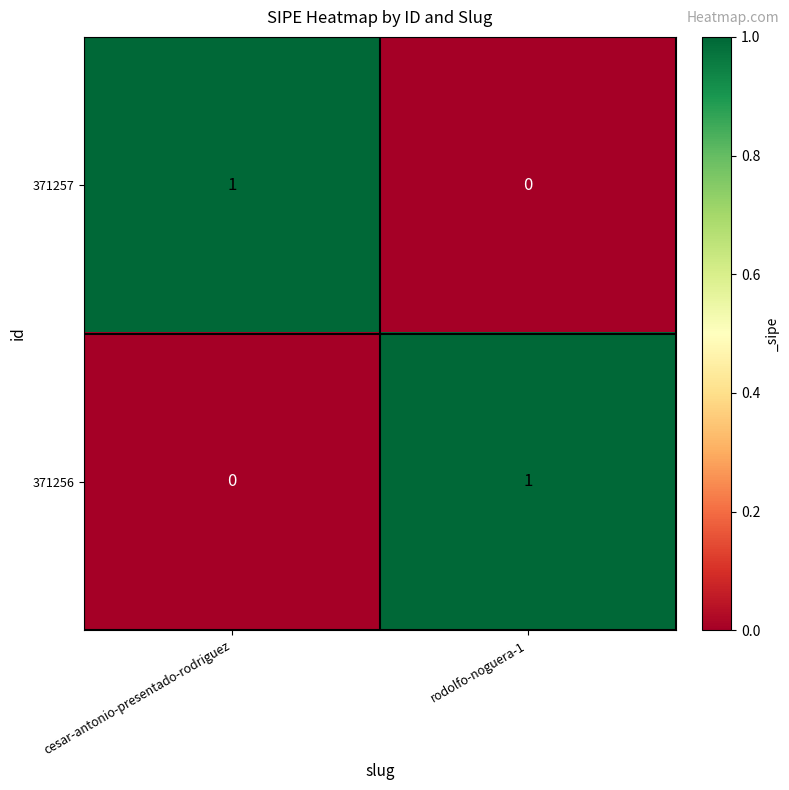

At rodolfo-noguera-1, list the series in order from largest to smallest.

371256, 371257